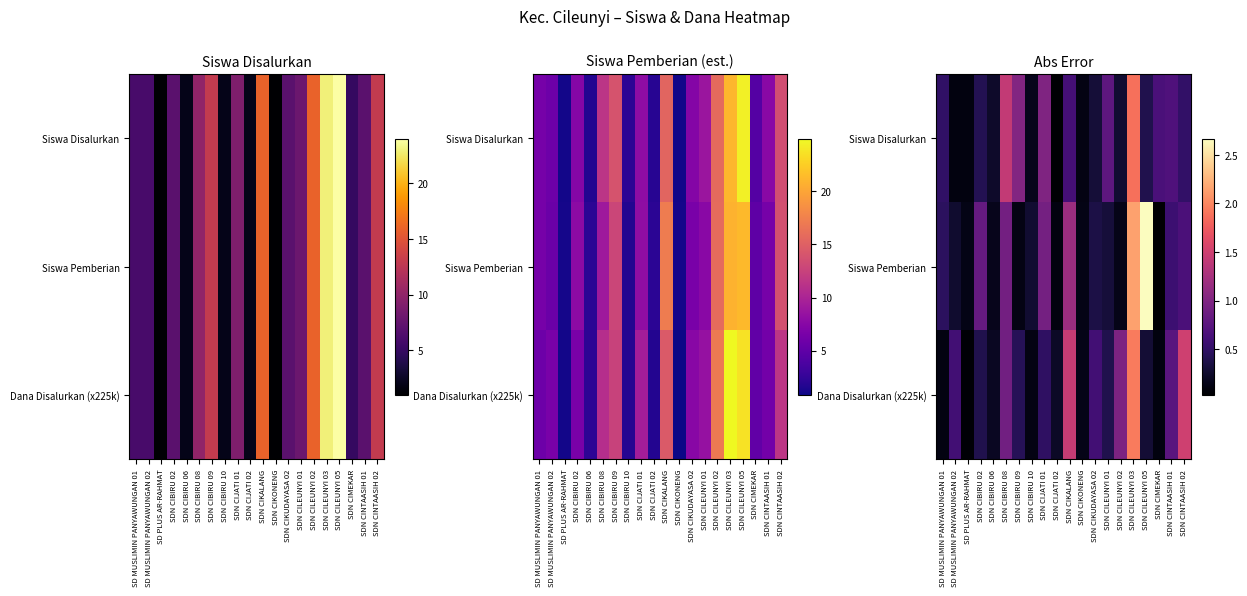

Between SDN CILEUNYI 03 and SDN CIBIRU 08, which is larger?

SDN CILEUNYI 03